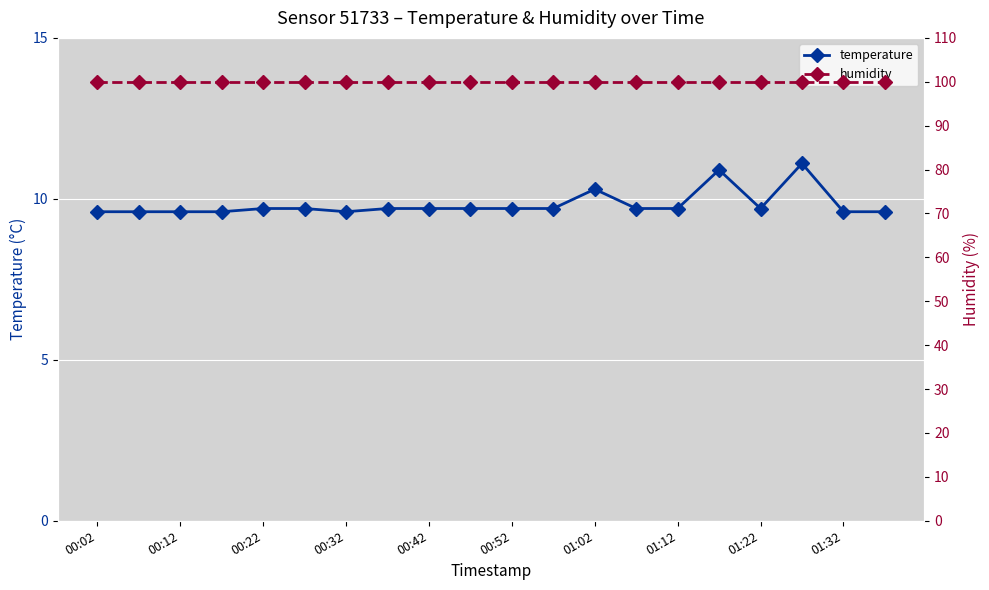

True or false: temperature has more than 0 points higher than both neighbors.

True